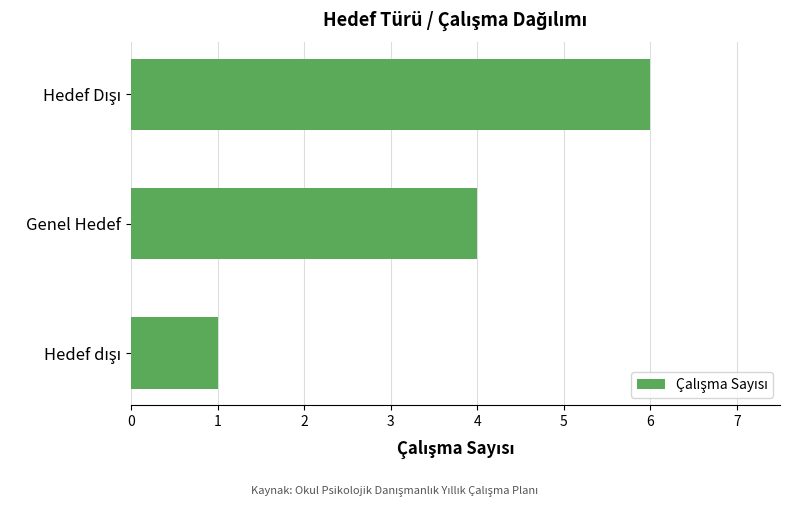

Reading top to bottom, extract all data points from this chart.

6	4	1